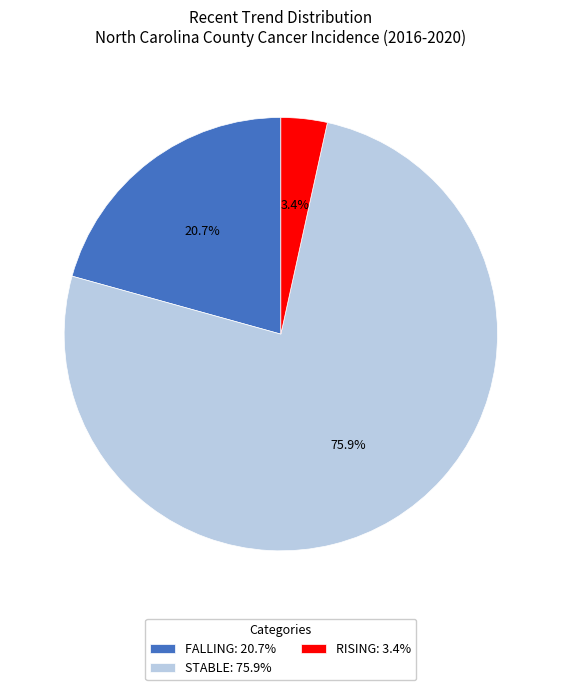

How many segments does this pie chart have?

3